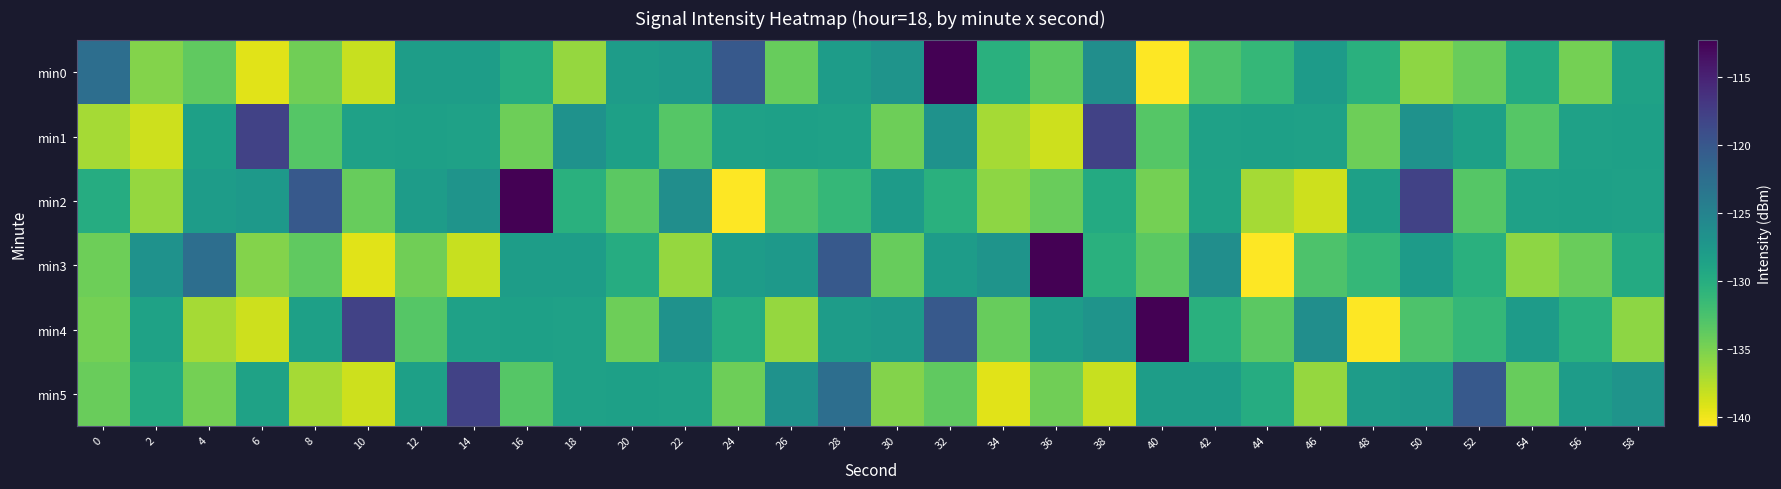

List the series in order of their peak value, highest first.

min0, min2, min3, min4, min1, min5